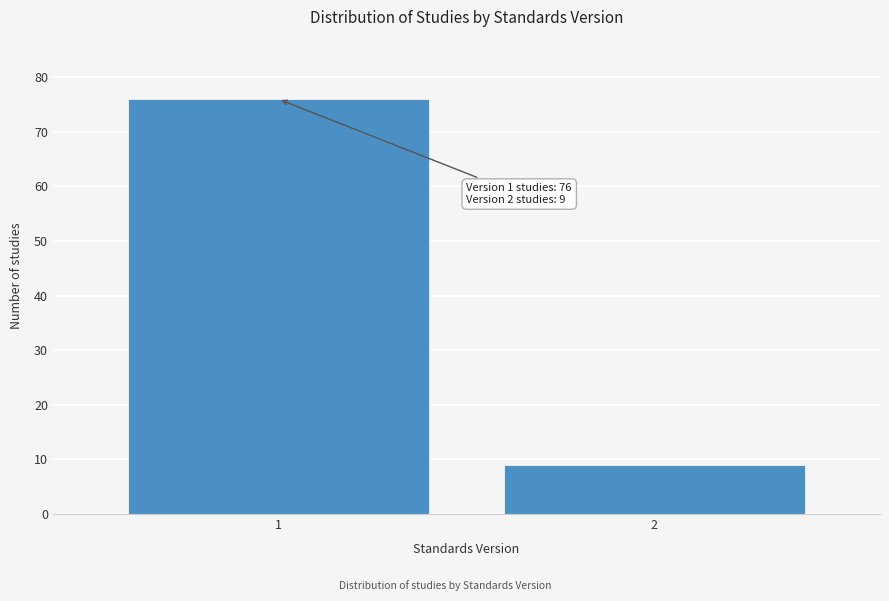

Reading left to right, transcribe all the data shown in this chart.

76	9